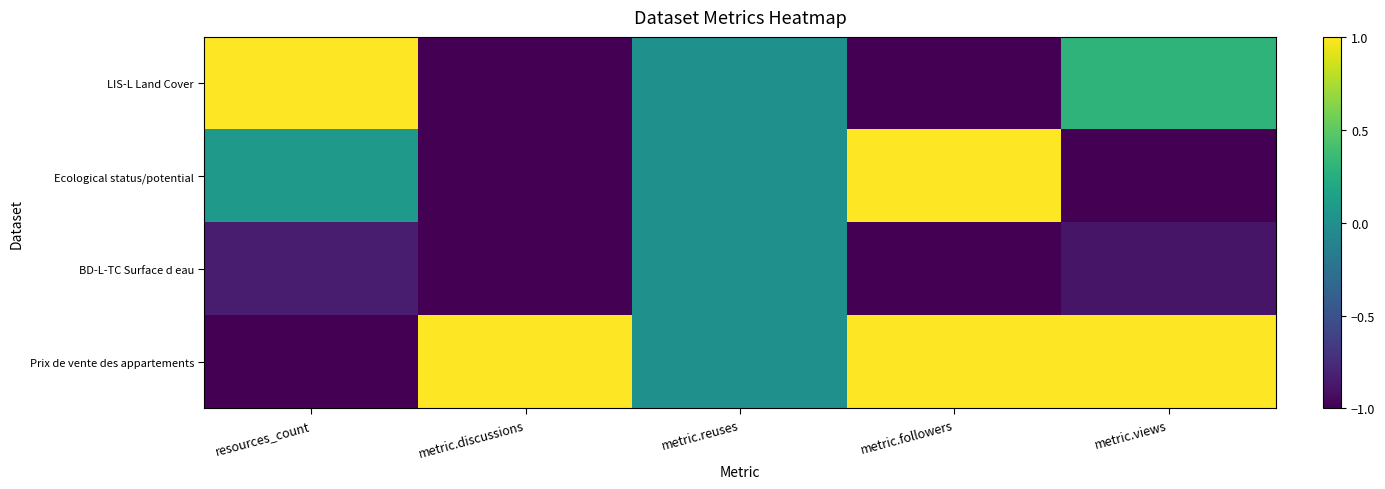

What is the maximum value shown in the chart?

1.0